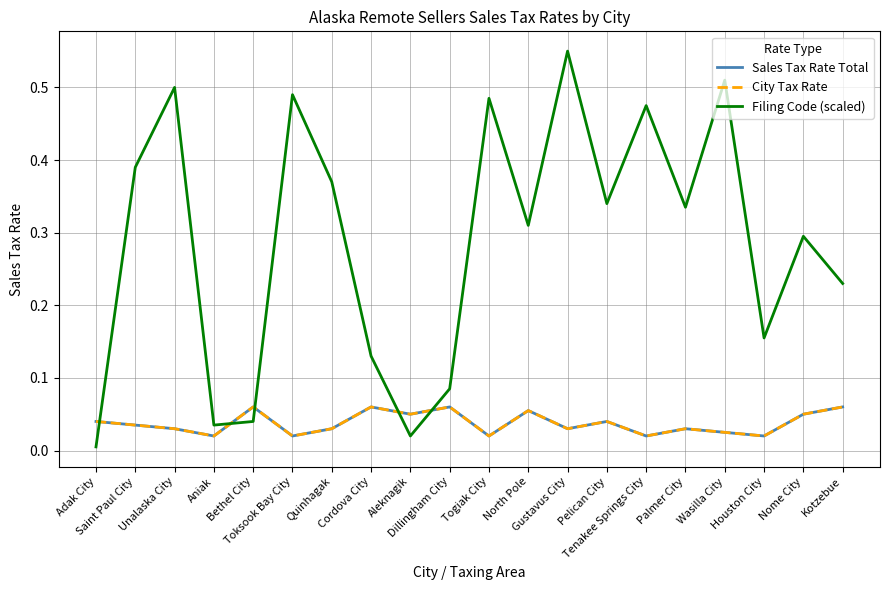

Reading right to left, list all the values displayed in this chart.

Sales Tax Rate Total: Kotzebue=0.1	Nome City=0.1	Houston City=0.0	Wasilla City=0.0	Palmer City=0.0	Tenakee Springs City=0.0	Pelican City=0.0	Gustavus City=0.0	North Pole=0.1	Togiak City=0.0	Dillingham City=0.1	Aleknagik=0.1	Cordova City=0.1	Quinhagak=0.0	Toksook Bay City=0.0	Bethel City=0.1	Aniak=0.0	Unalaska City=0.0	Saint Paul City=0.0	Adak City=0.0
City Tax Rate: Kotzebue=0.1	Nome City=0.1	Houston City=0.0	Wasilla City=0.0	Palmer City=0.0	Tenakee Springs City=0.0	Pelican City=0.0	Gustavus City=0.0	North Pole=0.1	Togiak City=0.0	Dillingham City=0.1	Aleknagik=0.1	Cordova City=0.1	Quinhagak=0.0	Toksook Bay City=0.0	Bethel City=0.1	Aniak=0.0	Unalaska City=0.0	Saint Paul City=0.0	Adak City=0.0
Filing Code (scaled): Kotzebue=0.2	Nome City=0.3	Houston City=0.2	Wasilla City=0.5	Palmer City=0.3	Tenakee Springs City=0.5	Pelican City=0.3	Gustavus City=0.6	North Pole=0.3	Togiak City=0.5	Dillingham City=0.1	Aleknagik=0.0	Cordova City=0.1	Quinhagak=0.4	Toksook Bay City=0.5	Bethel City=0.0	Aniak=0.0	Unalaska City=0.5	Saint Paul City=0.4	Adak City=0.0